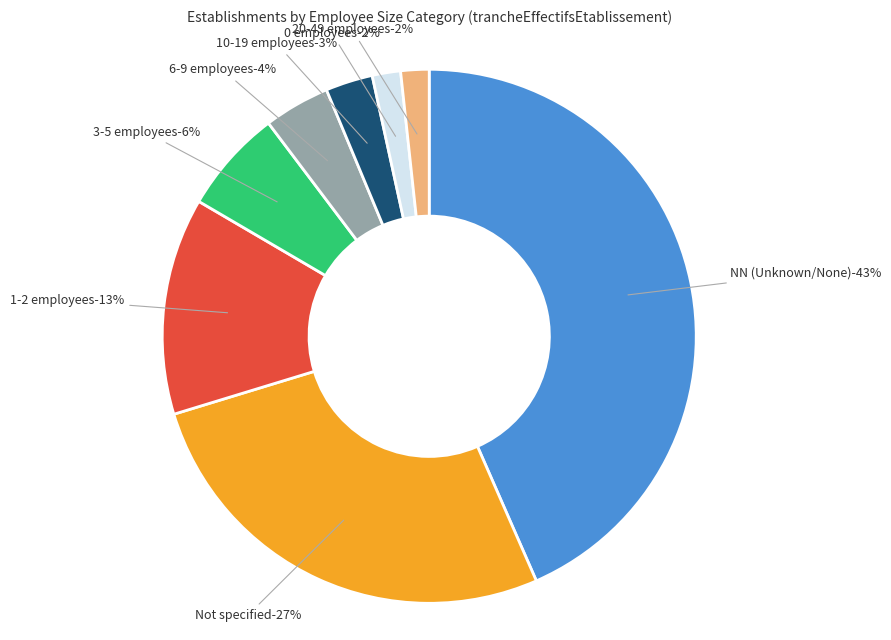

To the nearest percent, what portion does 03 represent?

4%